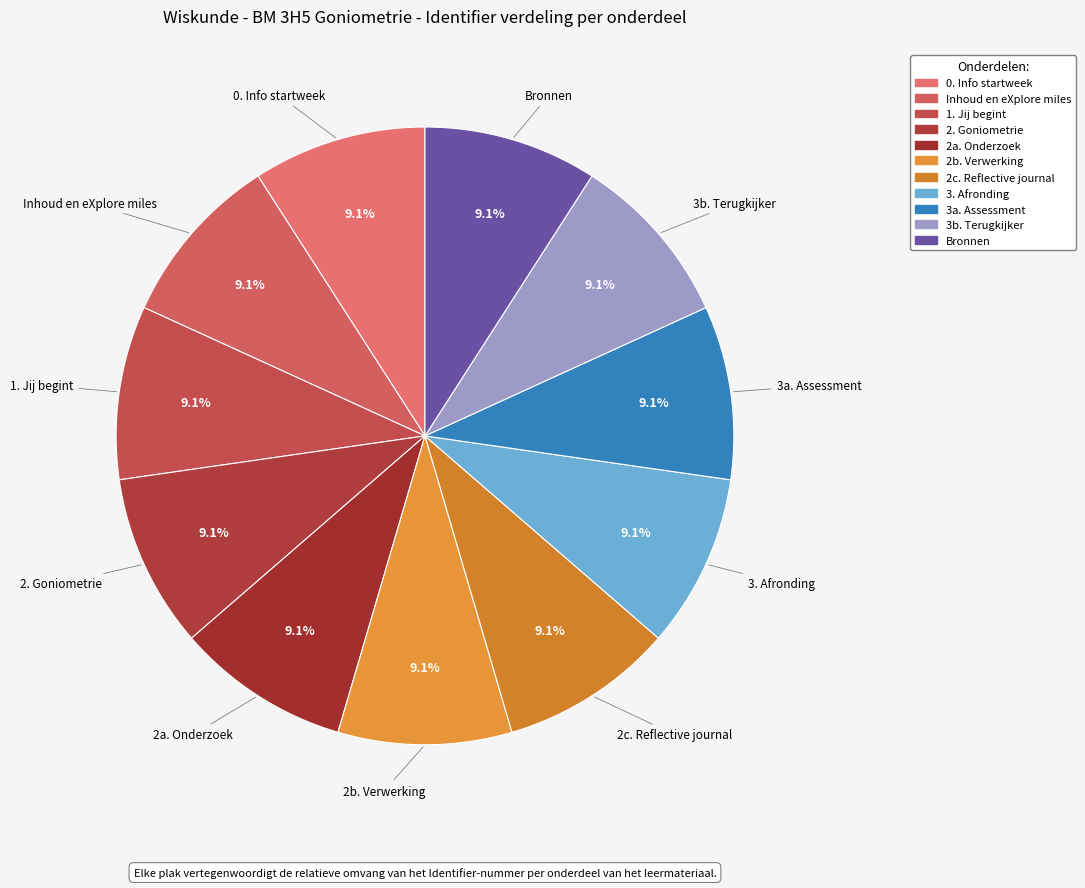

Does 3. Afronding account for over 50% of the chart?

No